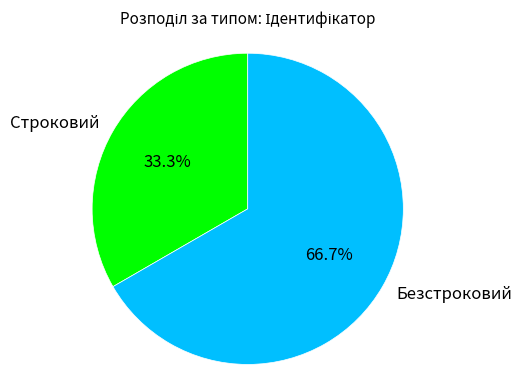

Do Строковий and Безстроковий together represent more than half of the pie?

Yes